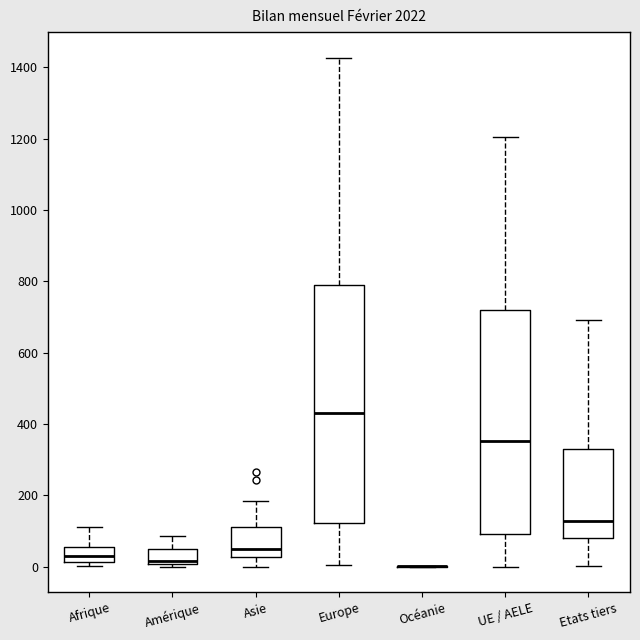

Which box is the tallest, from its lower edge to its upper edge?

Europe